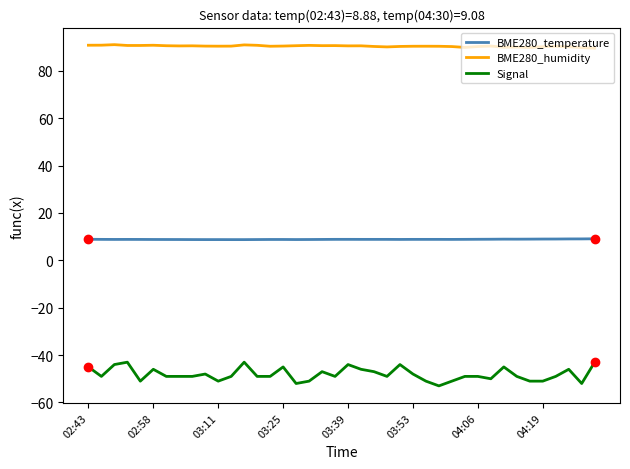

True or false: BME280_humidity and BME280_temperature cross at least once.

False